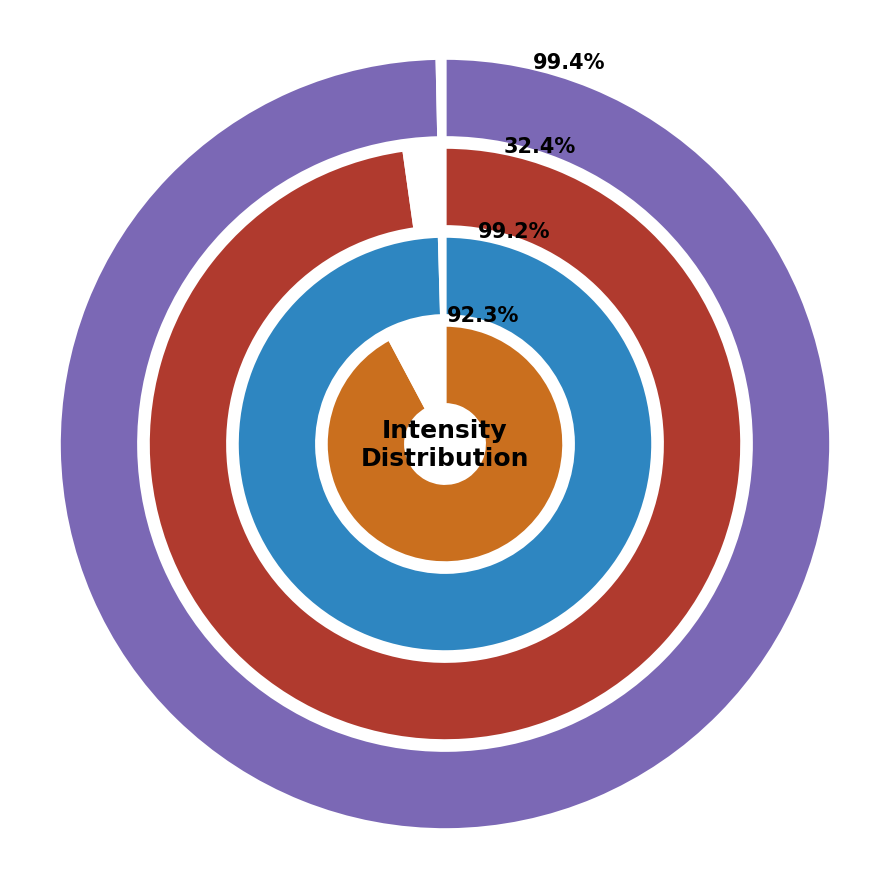

Which category has the biggest portion of the pie?

1